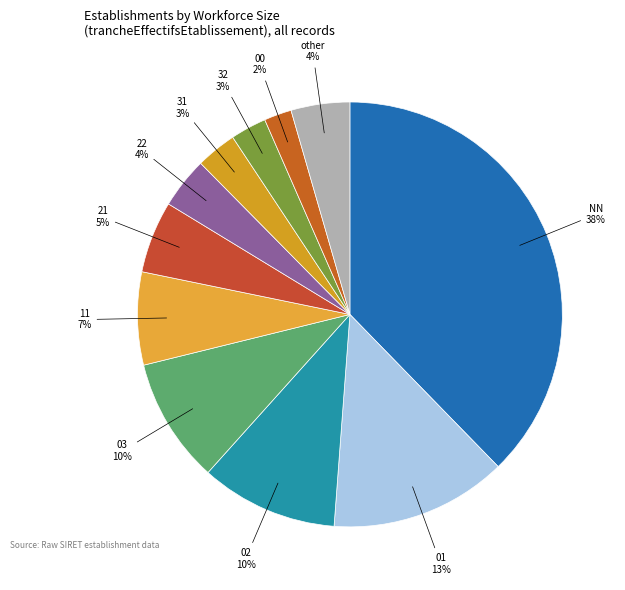

Is there any slice that represents more than half of the pie?

No